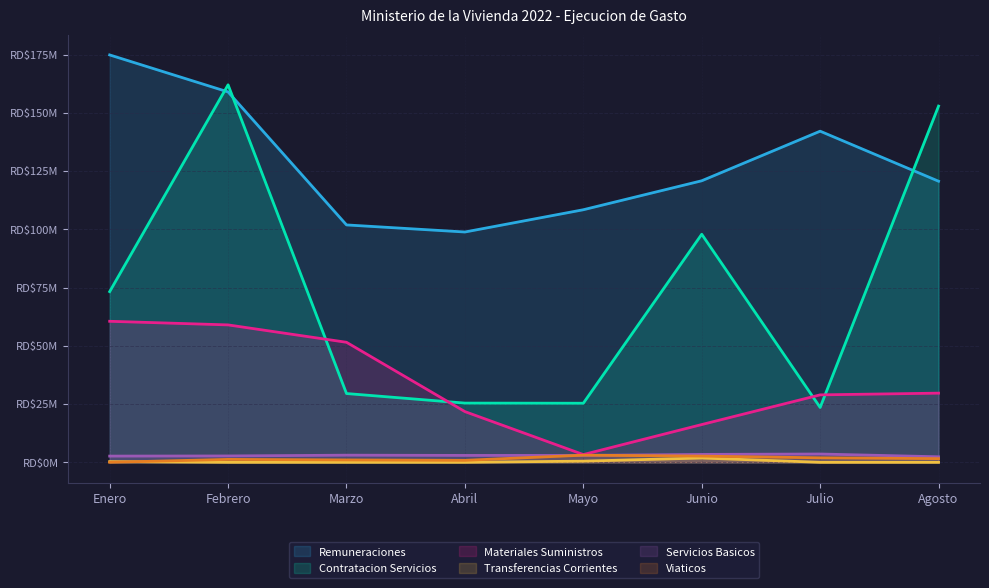

What are all the series names shown in the legend?

Remuneraciones, Contratacion Servicios, Materiales Suministros, Transferencias Corrientes, Servicios Basicos, Viaticos